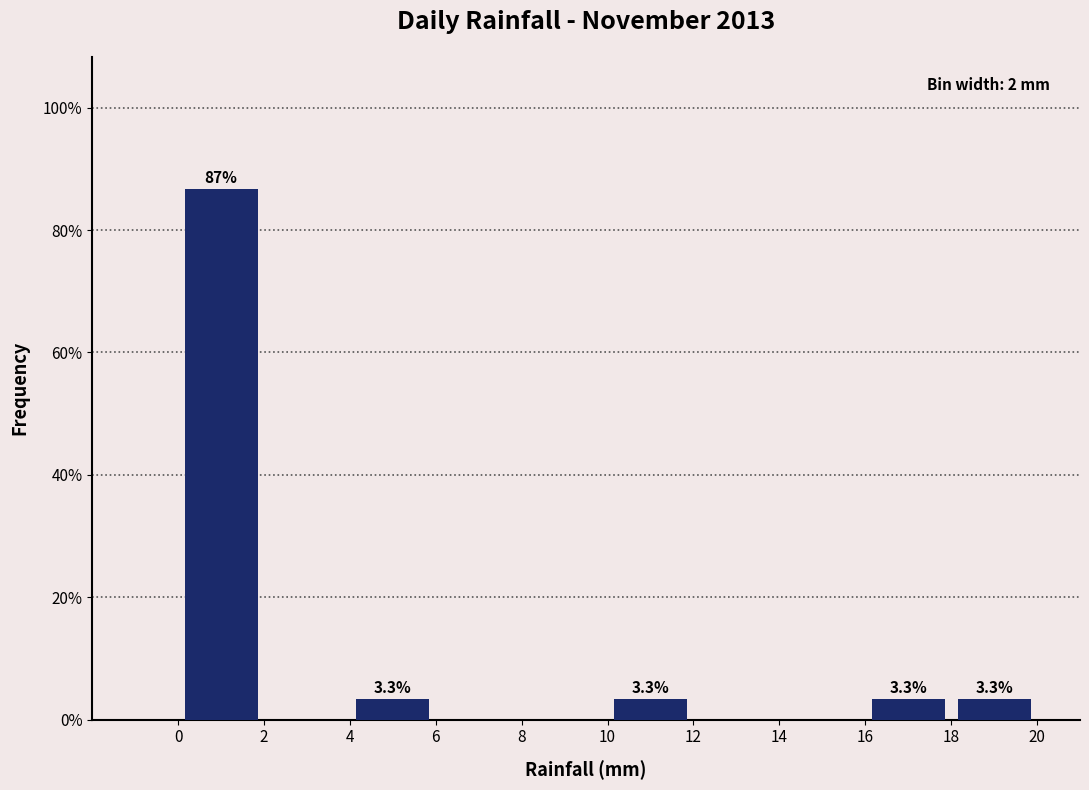

Which range on the x-axis has the tallest bar?

0 to 2